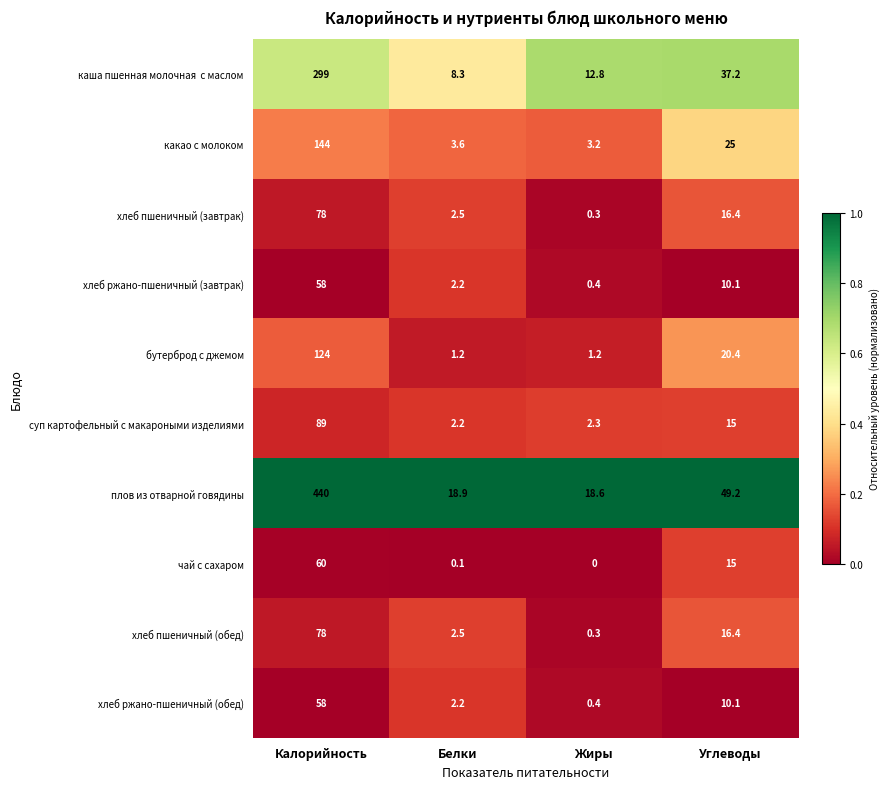

At which category does the chart reach its peak across all series?

Калорийность